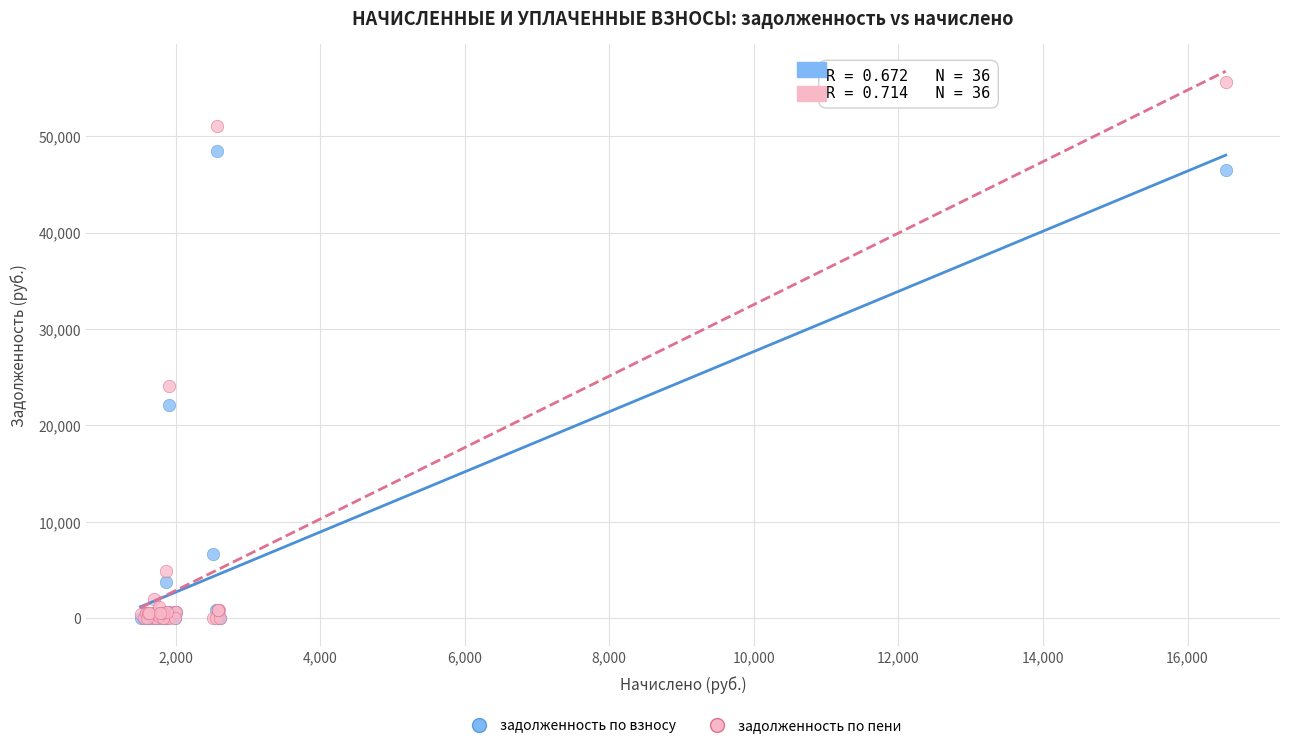

Which series reaches the maximum Y coordinate?

задолженность по пени